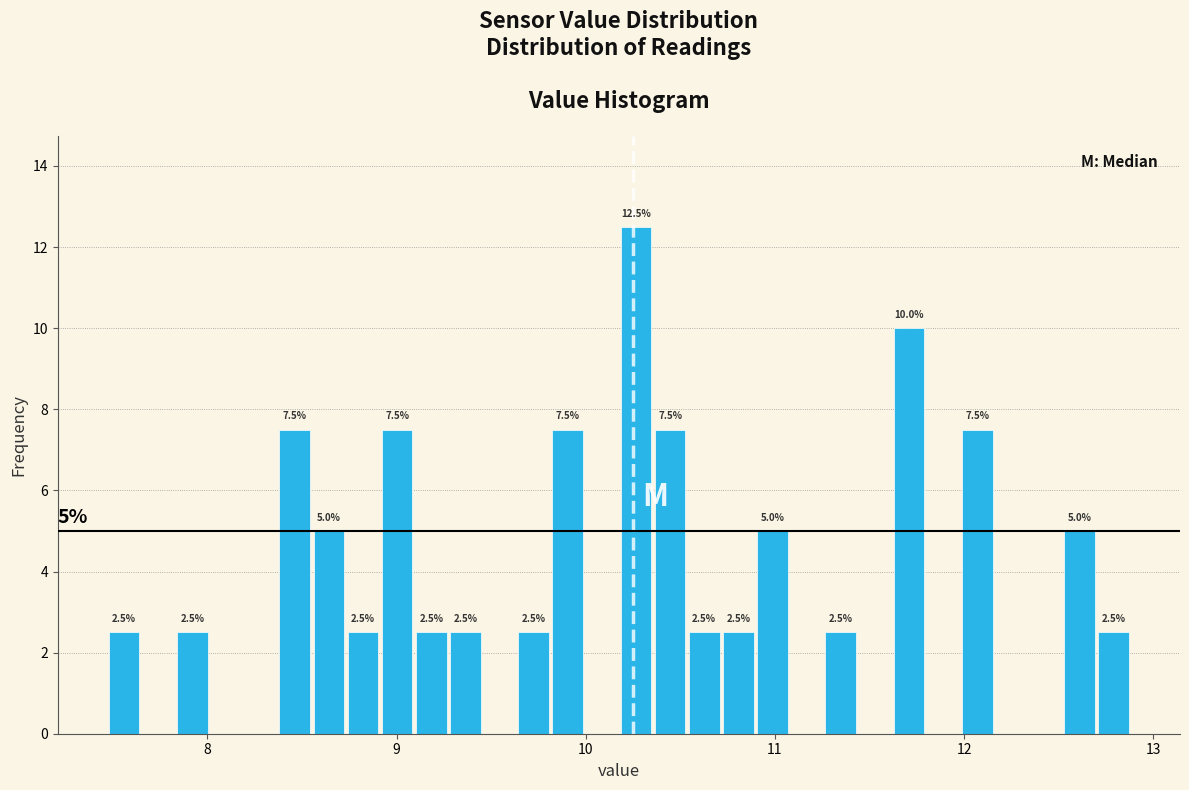

Around what value on the x-axis is the tallest bar? Give the approximate position of its centre, as read against the axis.

10.3